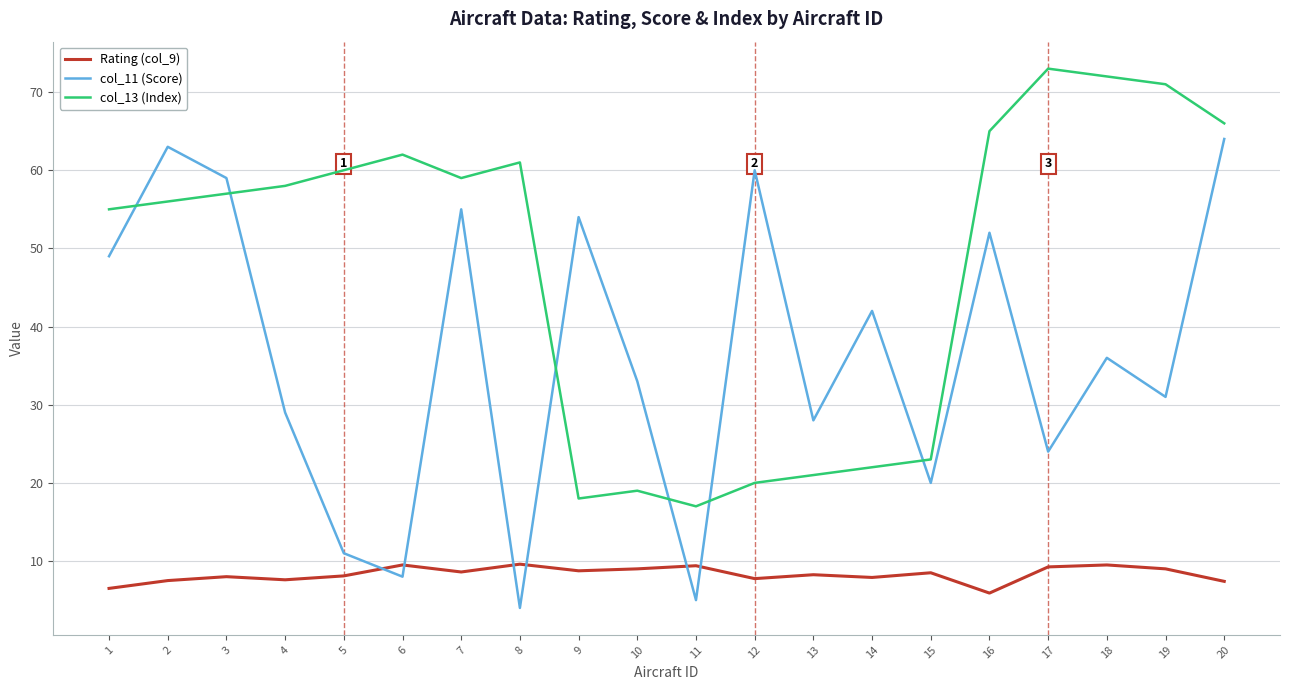

What is the difference between the col_11 (Score) values at 5 and 13?

17.0